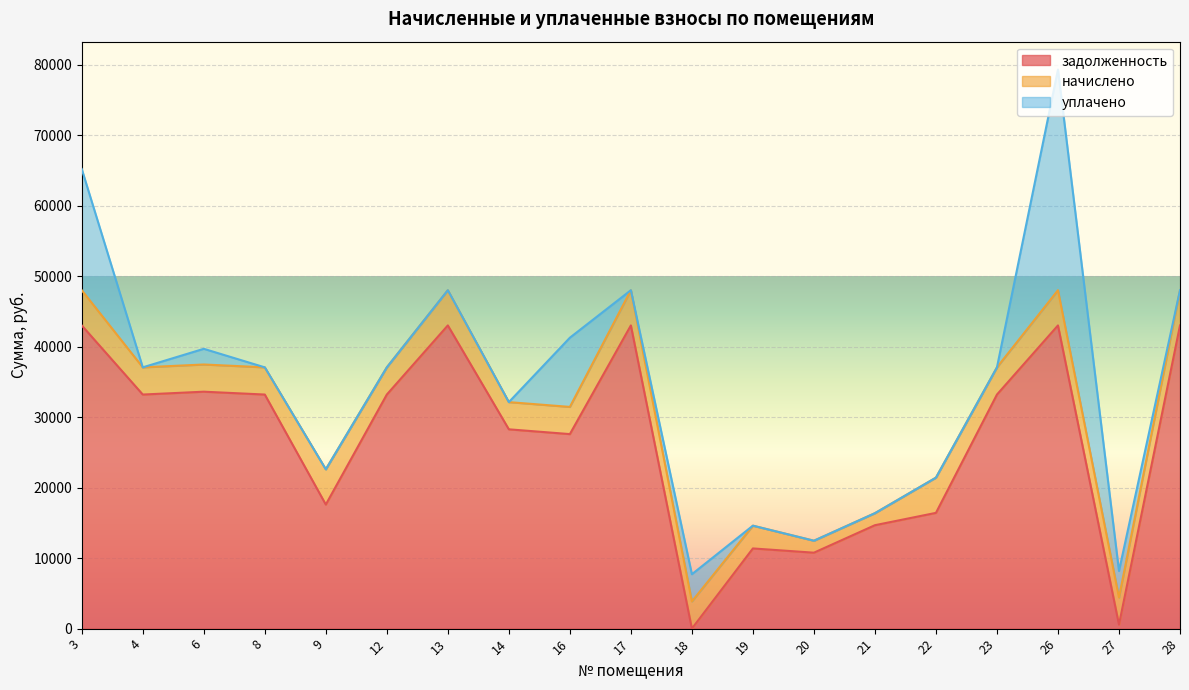

True or false: уплачено has more than 2 interior local peaks.

True